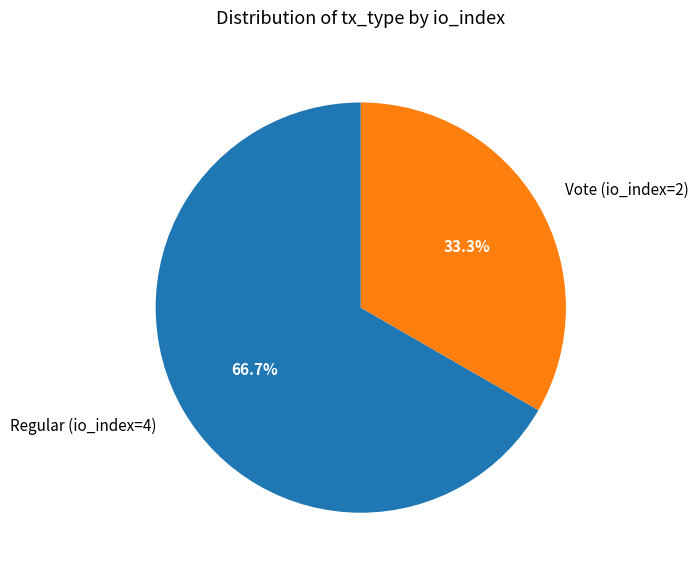

Rank the categories by value from lowest to highest.

Vote (io_index=2), Regular (io_index=4)